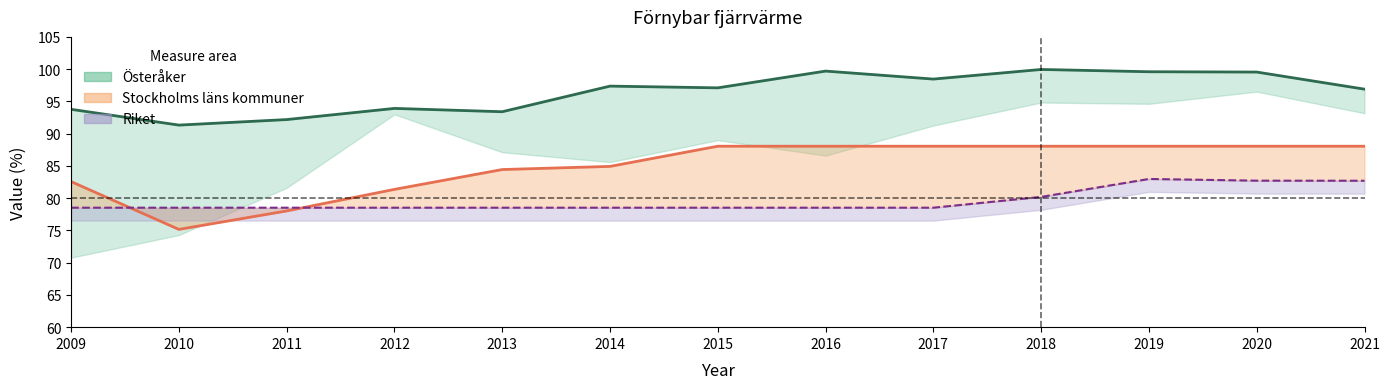

Reading left to right, transcribe all the data shown in this chart.

Österåker: 93.8	91.3	92.2	93.9	93.4	97.4	97.1	99.7	98.5	100.0	99.6	99.5	96.9
Stockholms läns kommuner: 82.6	75.2	78.0	81.4	84.4	84.9	88.1	88.1	88.1	88.1	88.1	88.1	88.1
Riket: 78.5	78.5	78.5	78.5	78.5	78.5	78.5	78.5	78.5	80.2	83.0	82.7	82.7